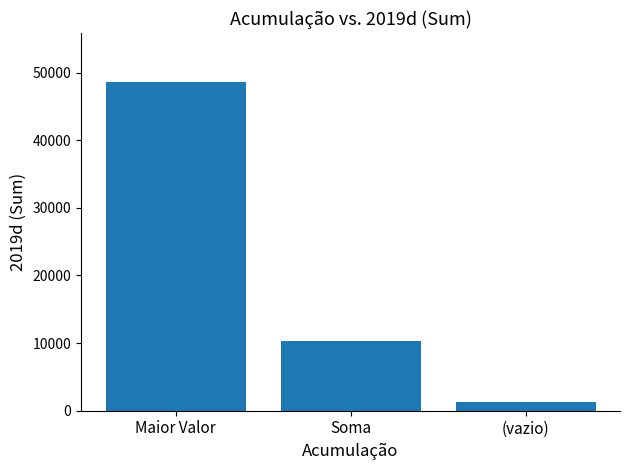

Which has a higher value, Soma or (vazio)?

Soma